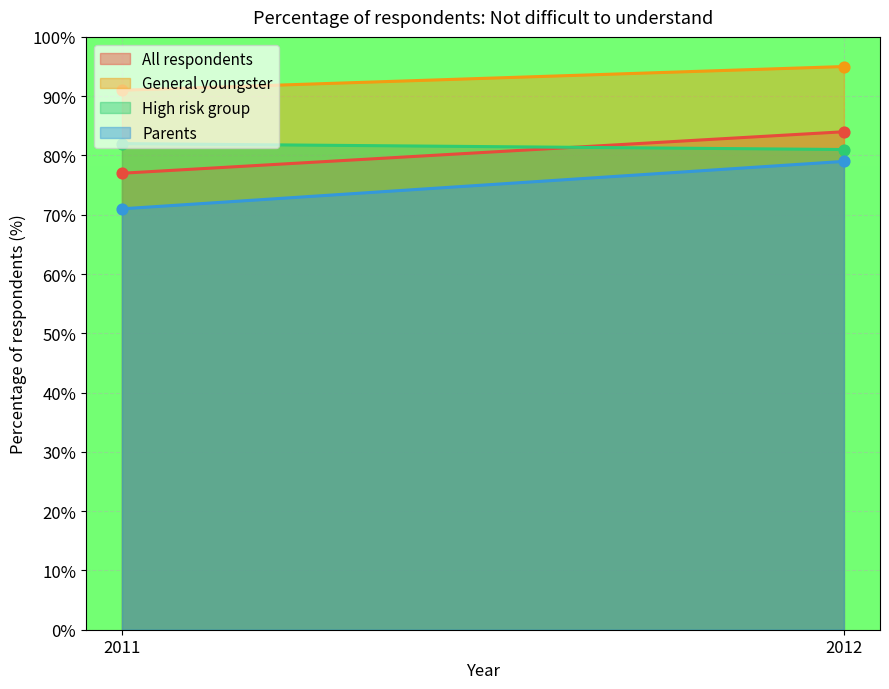

Which series contains the lowest Y value?

Parents